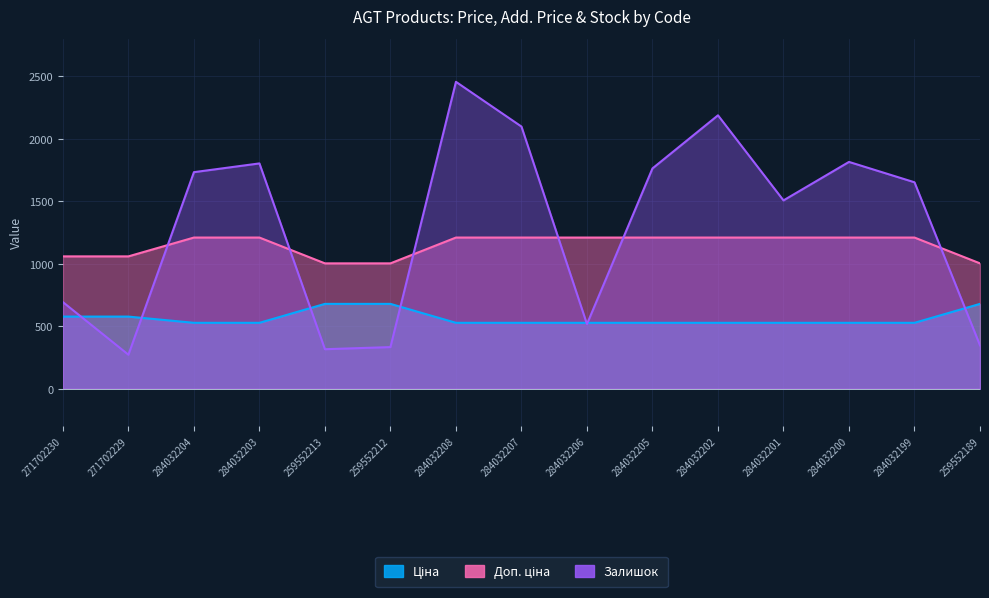

Which category has the highest value in the Ціна series?

259552213